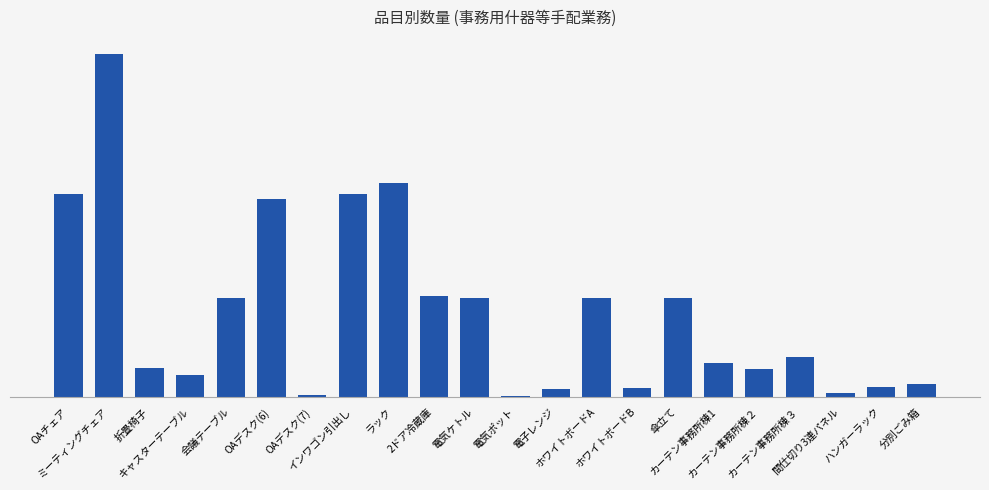

Are the bars horizontal?

No